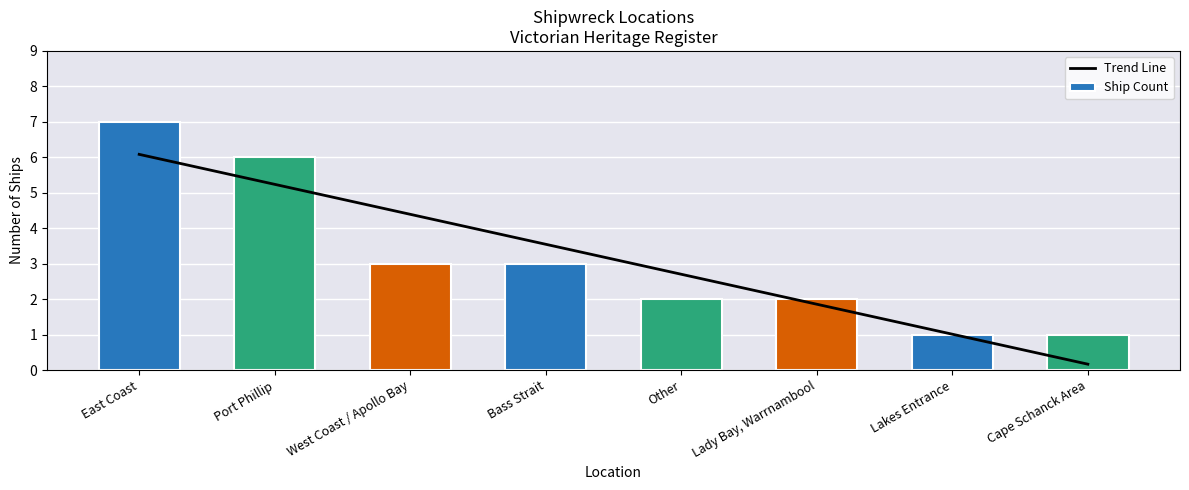

Rank the series at Other from lowest to highest value.

Ship Count, Trend Line